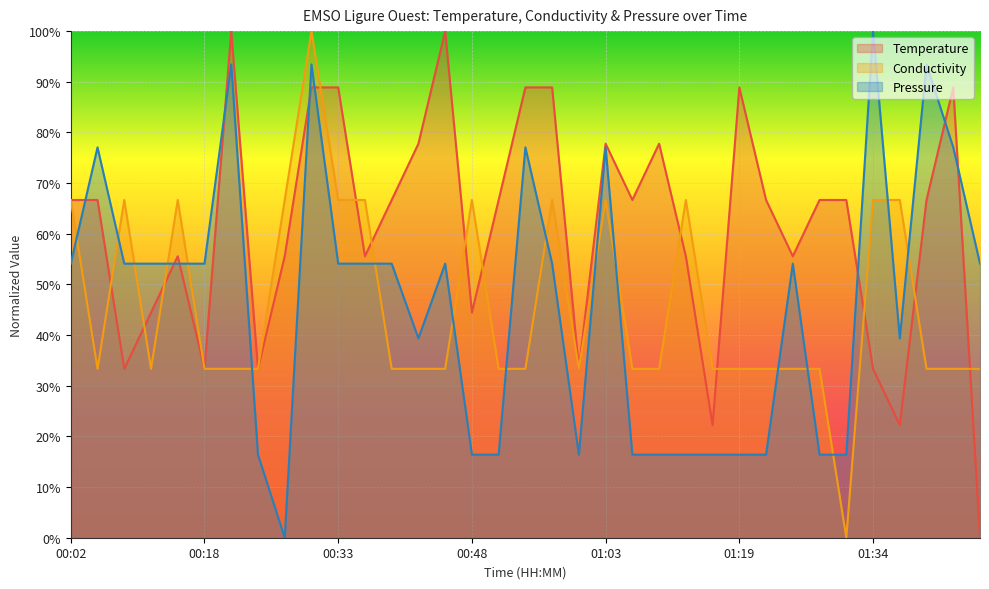

What is the label of the 26th point from the right?

00:30